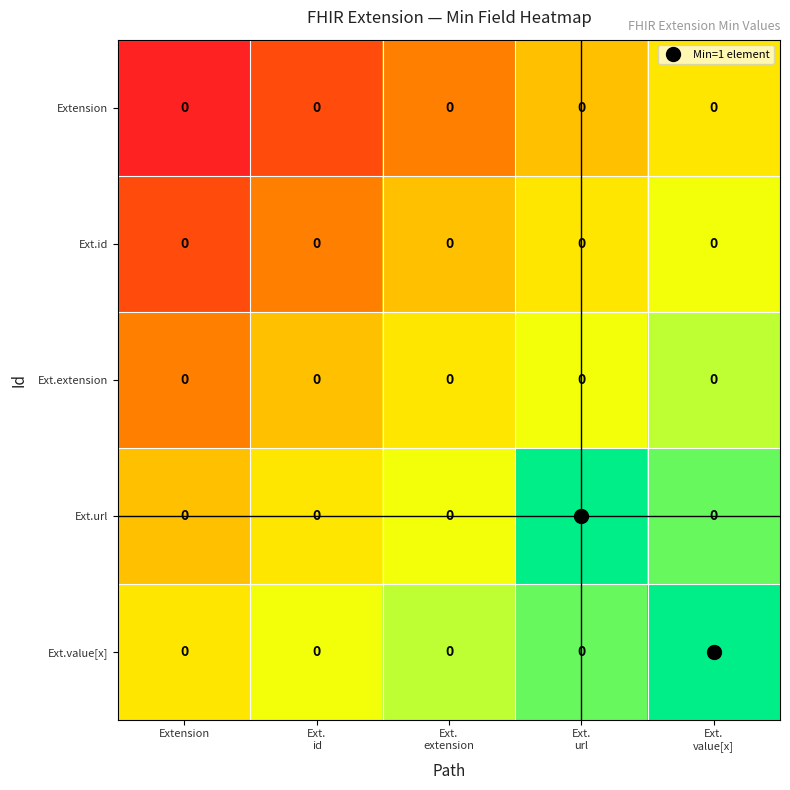

How many Ext.value[x] values are between 0 and 1?

5